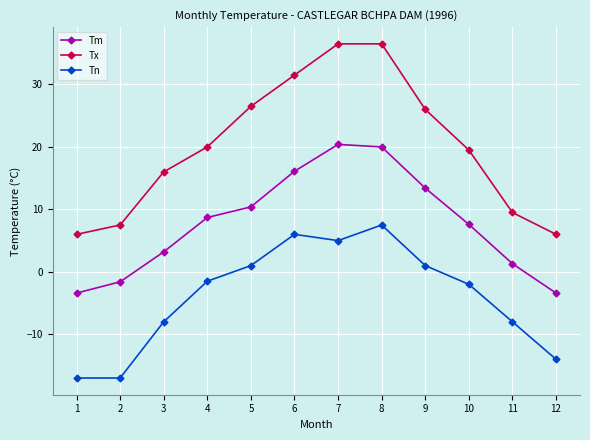

True or false: Tx has more than 1 interior local peaks.

False